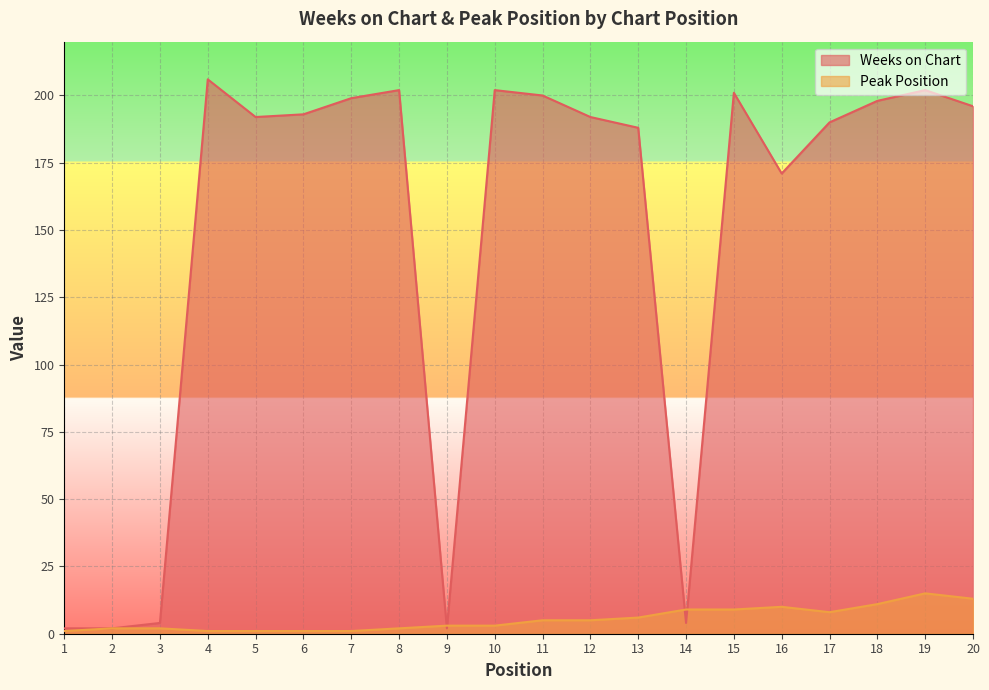

Reading left to right, extract all data points from this chart.

Weeks on Chart: 2	2	4	206	192	193	199	202	2	202	200	192	188	4	201	171	190	198	202	196
Peak Position: 1	2	2	1	1	1	1	2	3	3	5	5	6	9	9	10	8	11	15	13